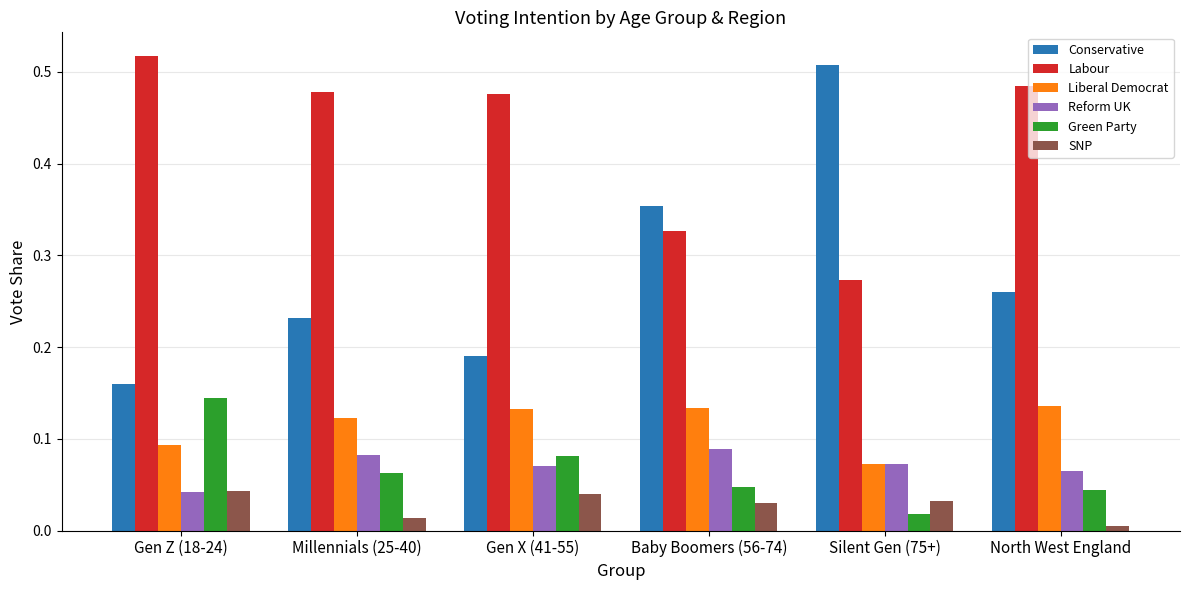

Which label corresponds to the largest value in the chart?

Gen Z (18-24)